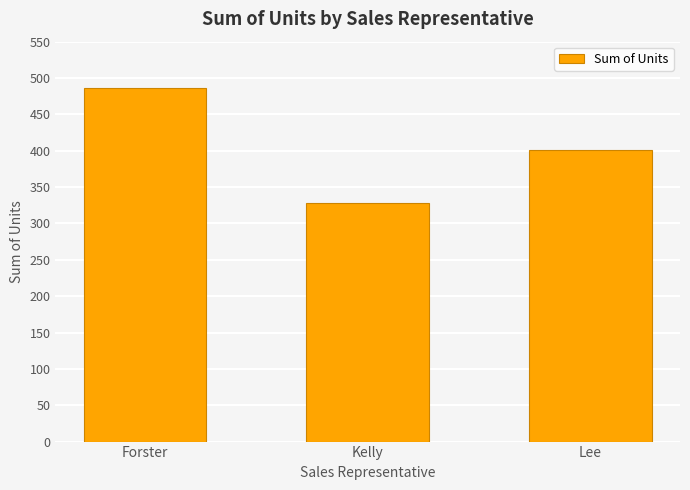

True or false: the data shows 486 at Forster.

True